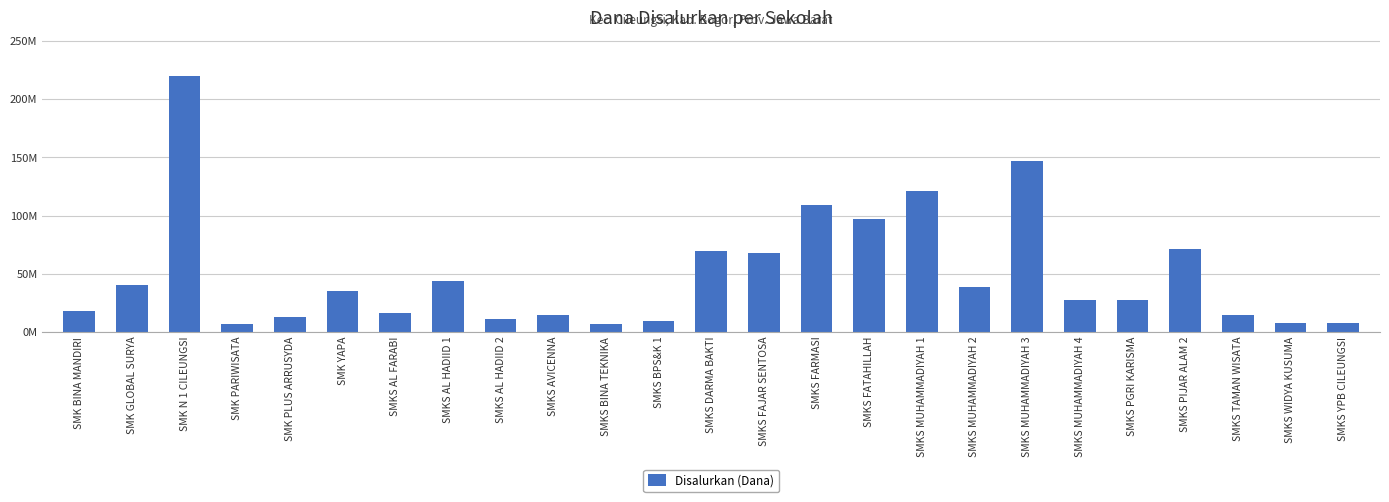

Is it true that the value at SMKS WIDYA KUSUMA is 4.2?

False